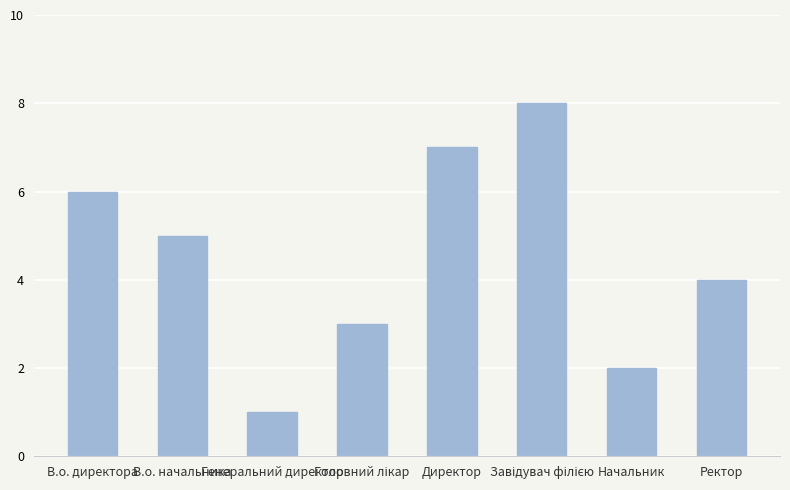

Are the bars grouped side by side (vs. stacked)?

No